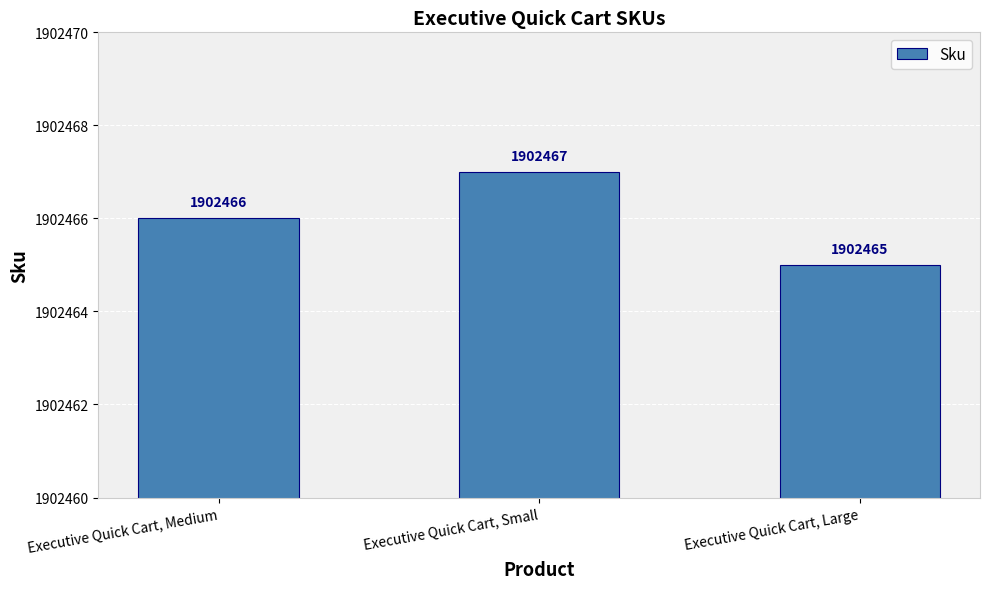

Reading left to right, list all the values displayed in this chart.

1902466	1902467	1902465